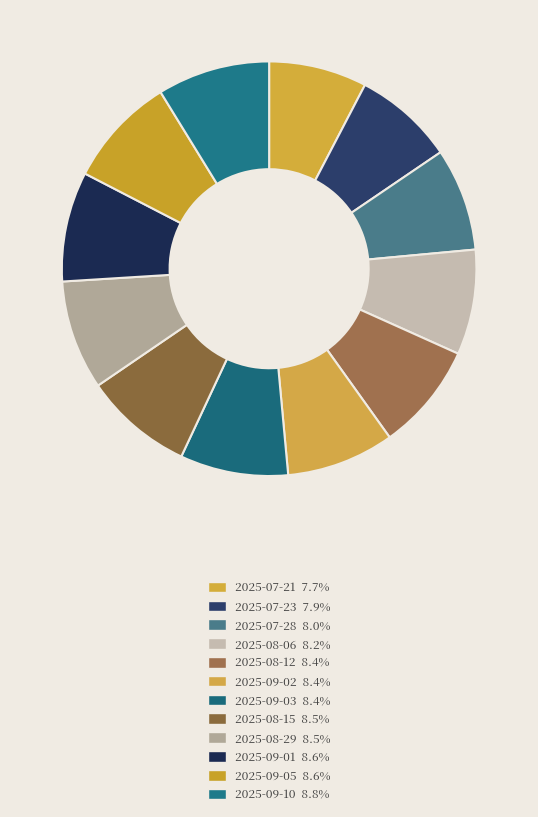

Which category has the biggest portion of the pie?

2025-09-10